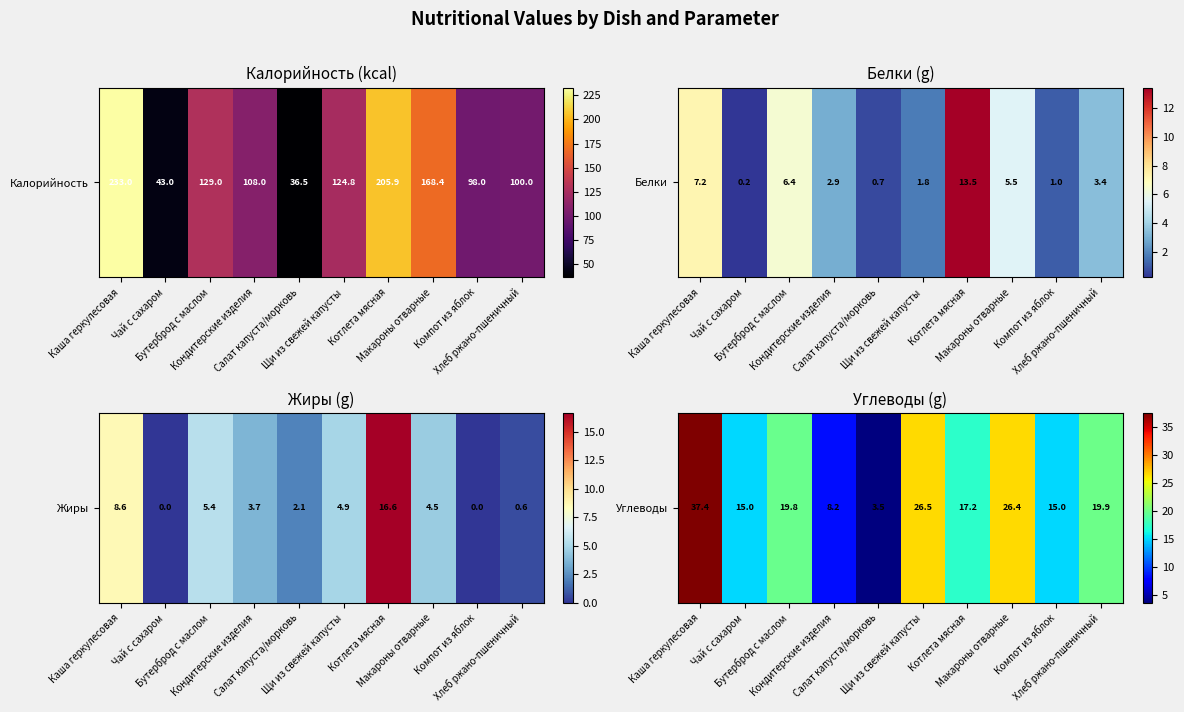

What is the smallest value displayed?

3.5